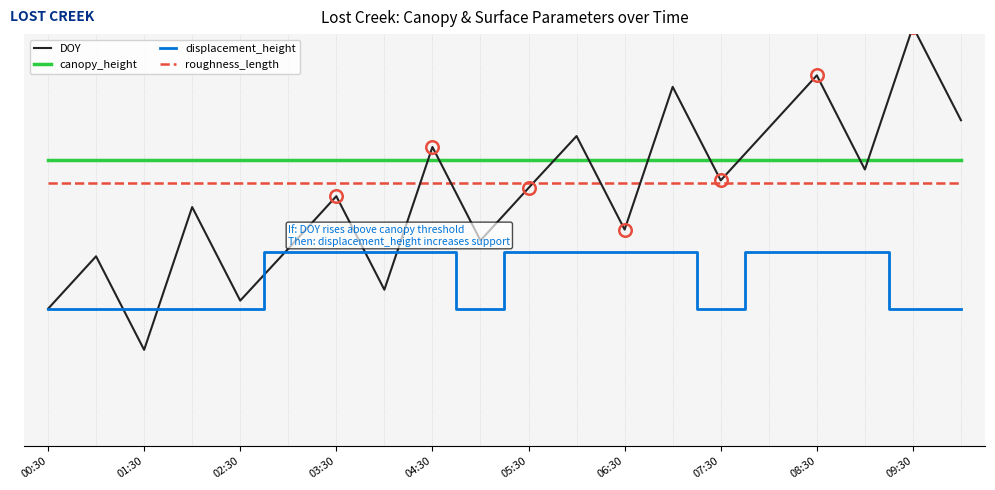

Where is roughness_length nearest to the value 0?

00:30